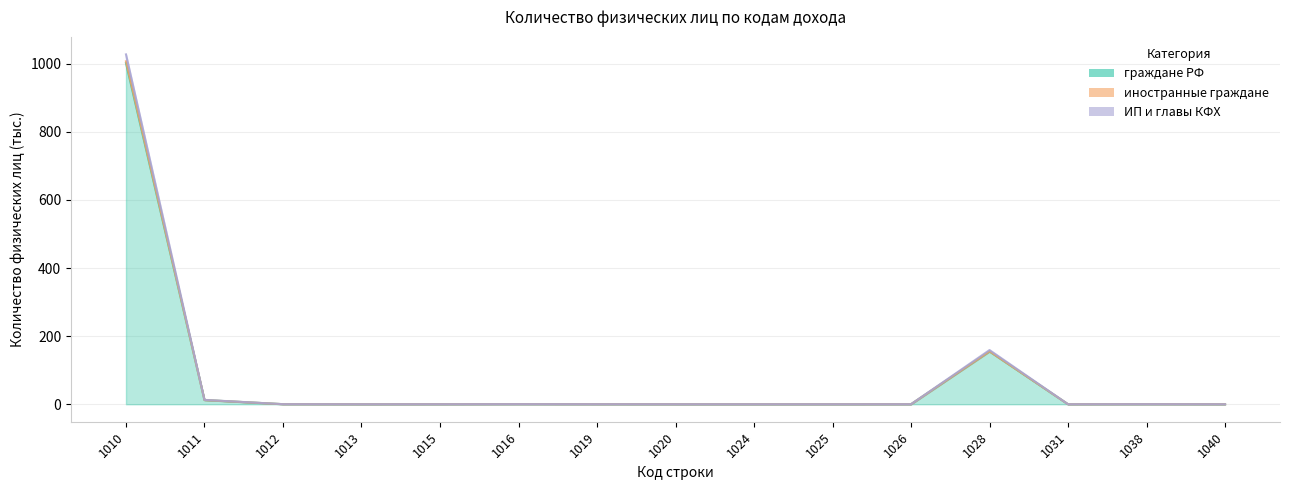

Is the value of граждане РФ at 1028 greater than the value of иностранные граждане at 1012?

Yes